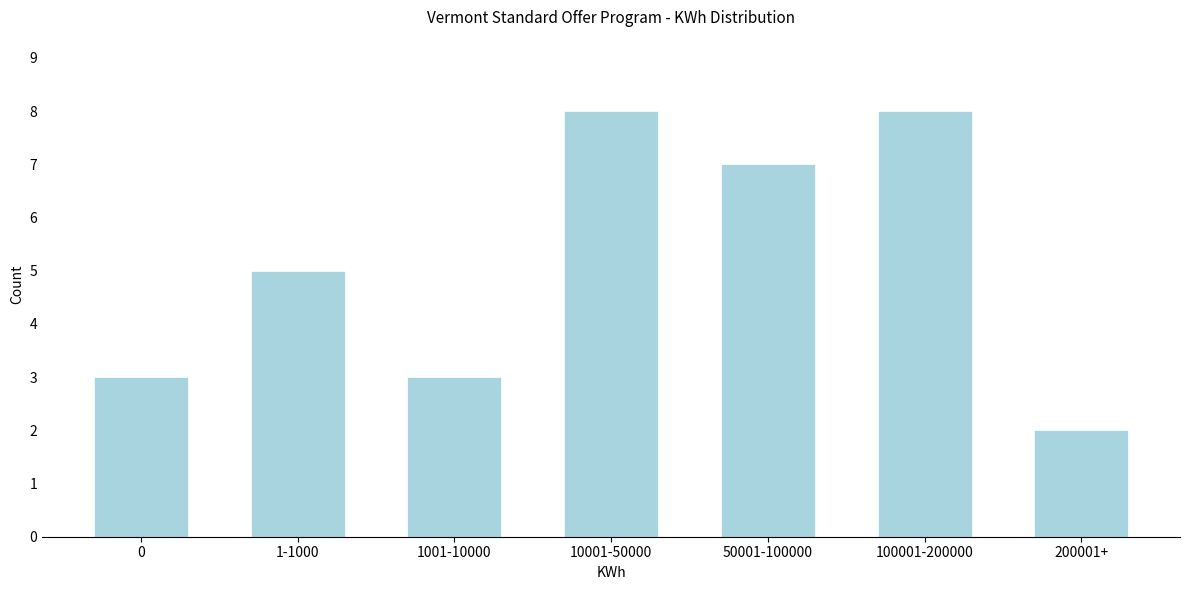

Reading left to right, extract all data points from this chart.

0=3	1-1000=5	1001-10000=3	10001-50000=8	50001-100000=7	100001-200000=8	200001+=2